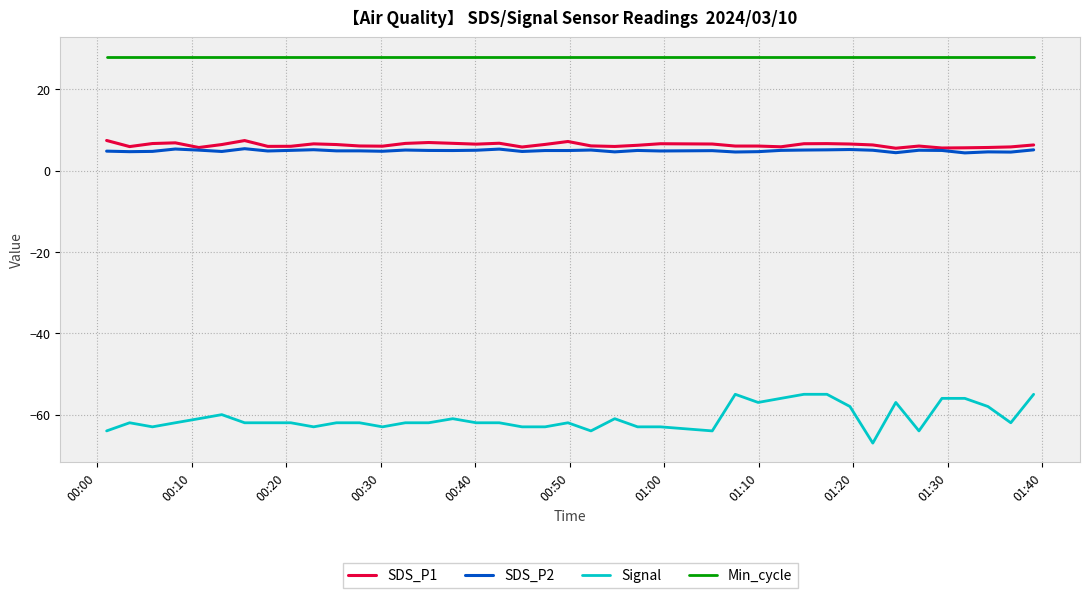

True or false: SDS_P1 and Signal cross at least once.

False